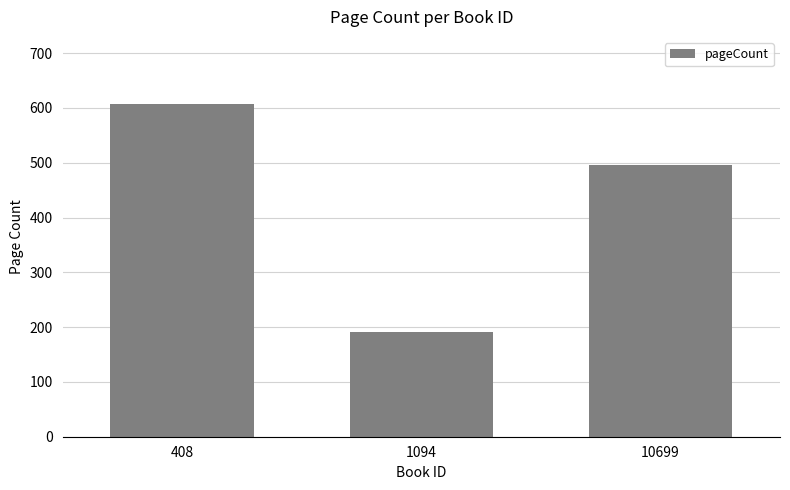

What is the sum of all values?

1296